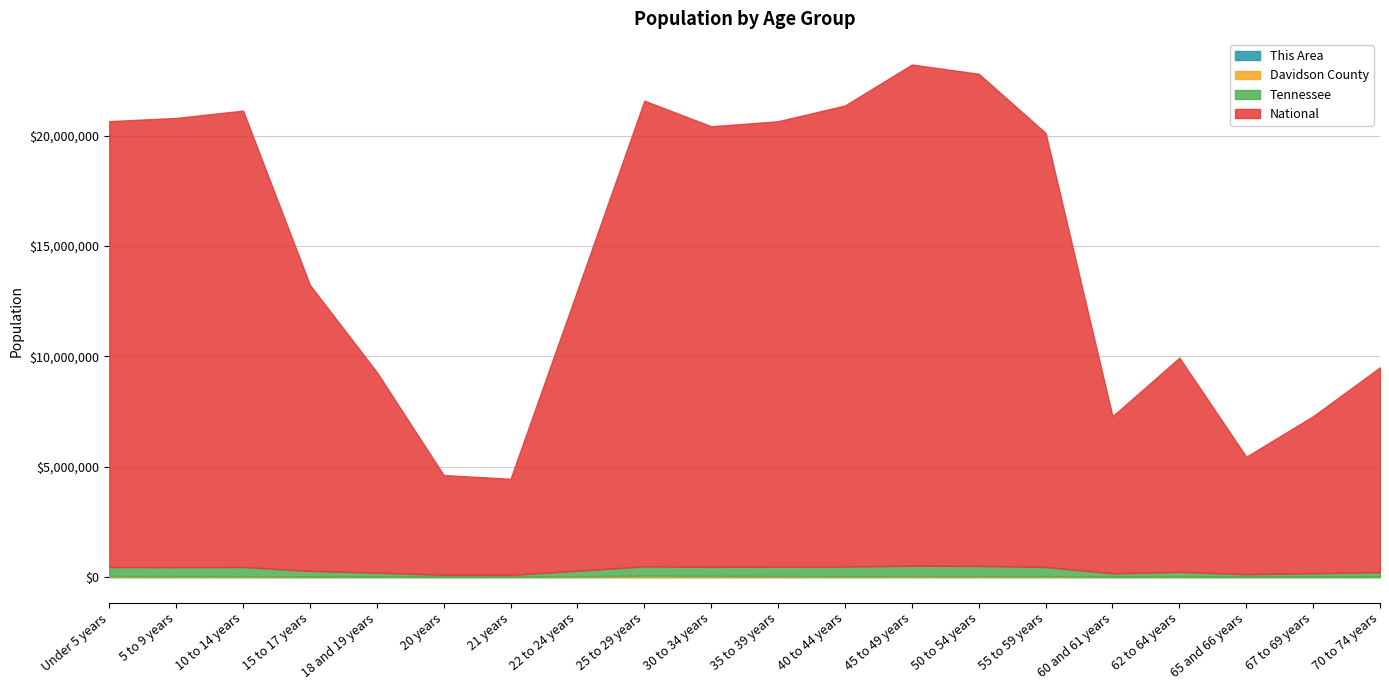

Which series has the largest range (max minus min)?

National